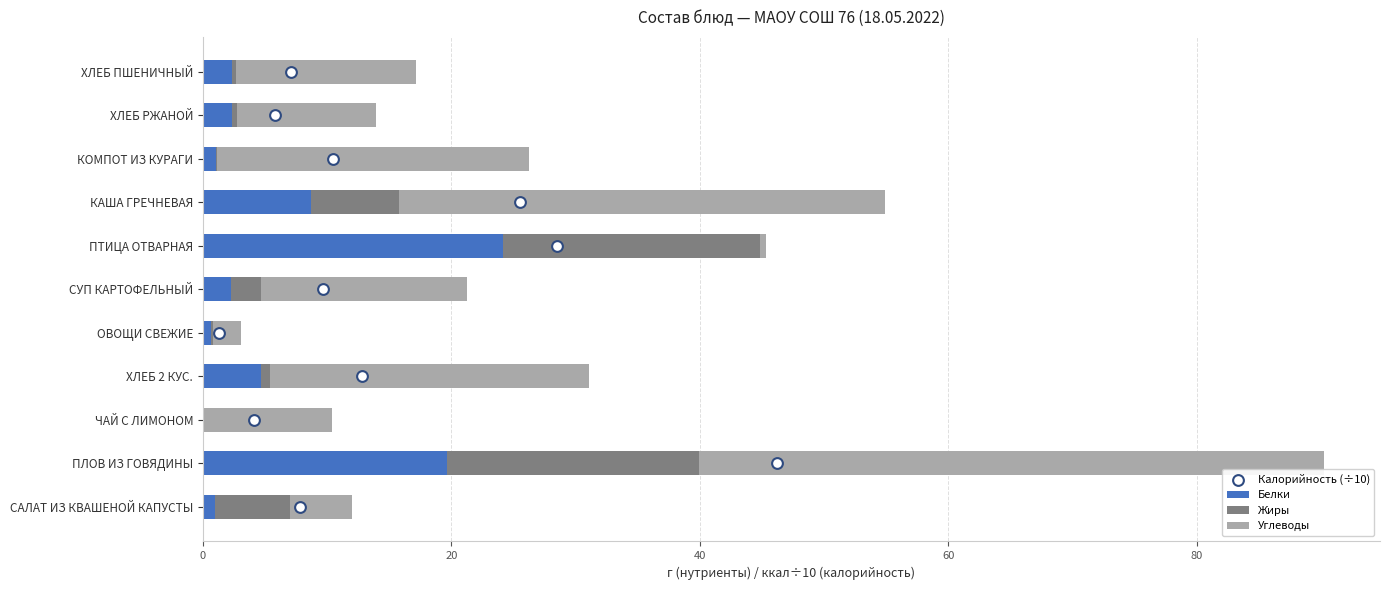

What are all the series names shown in the legend?

Белки, Жиры, Углеводы, Калорийность (÷10)